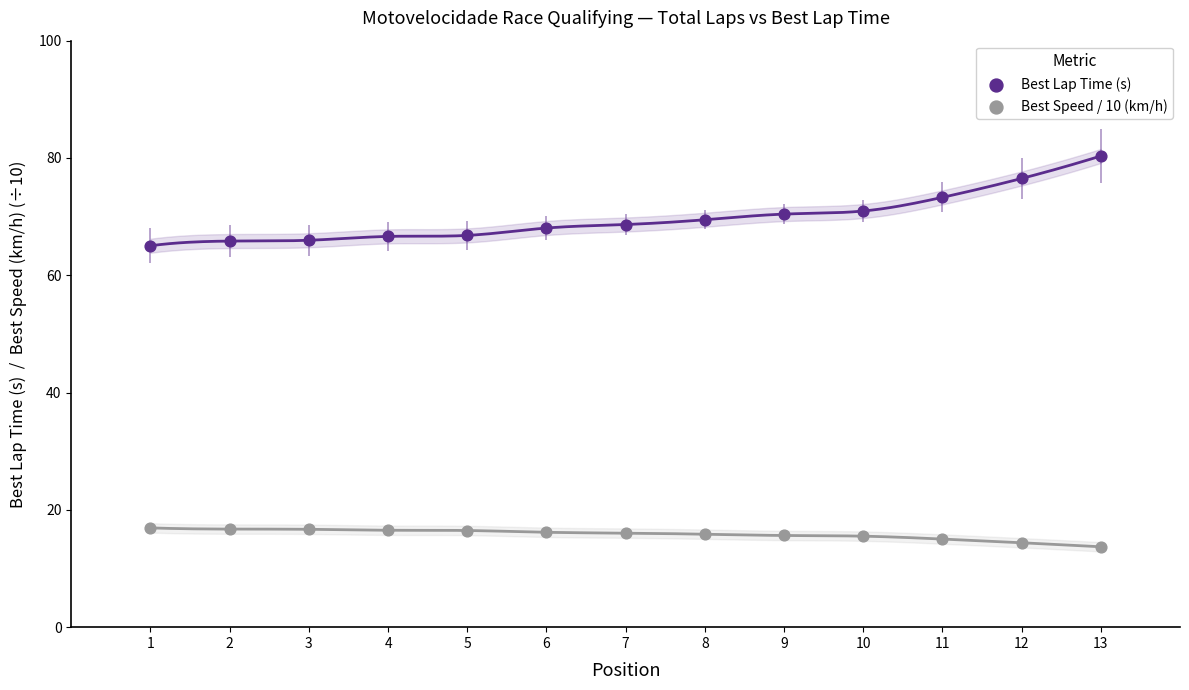

Across all data points, what is the range of X values (max minus min)?

12.0